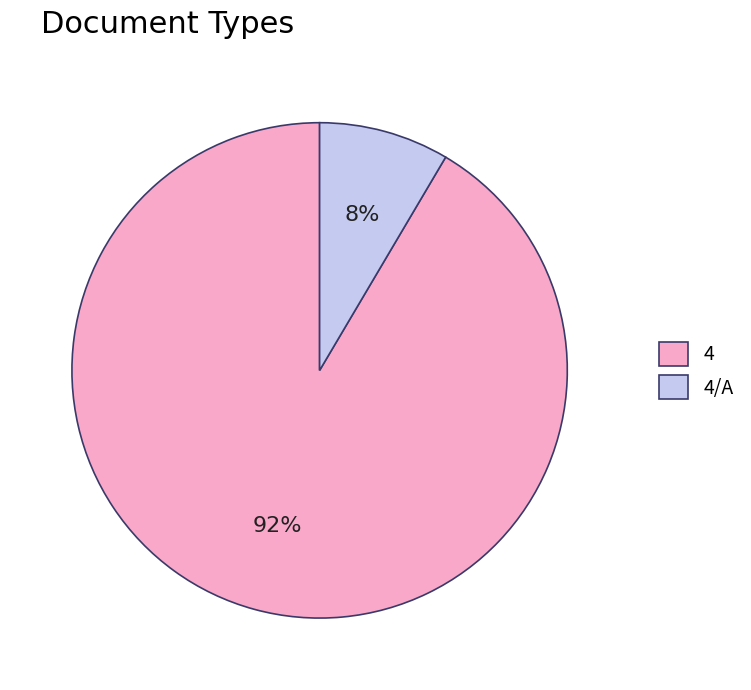

How many slices are in this pie chart?

2